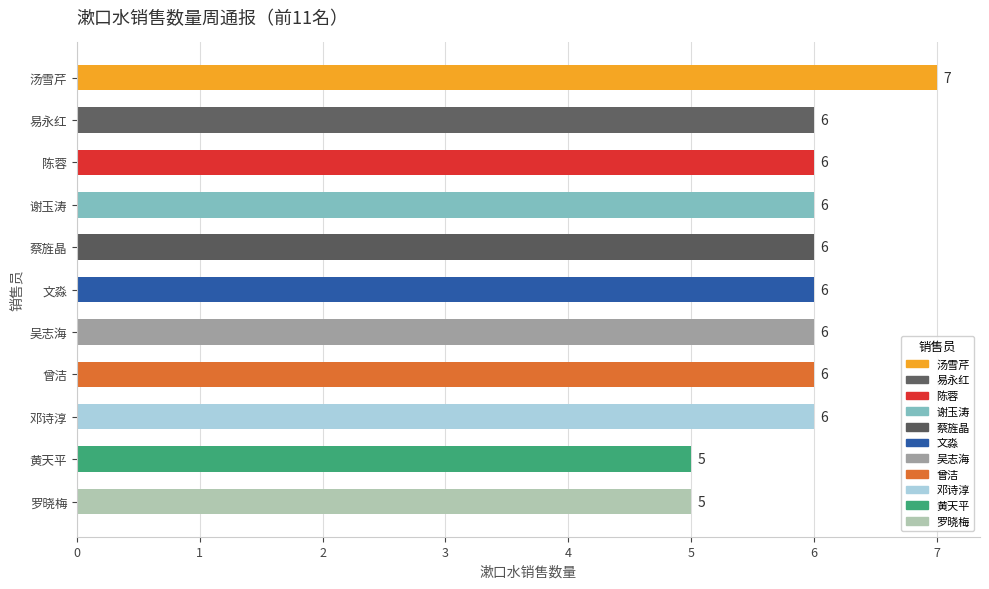

Count the values in the range 6 to 7.

9